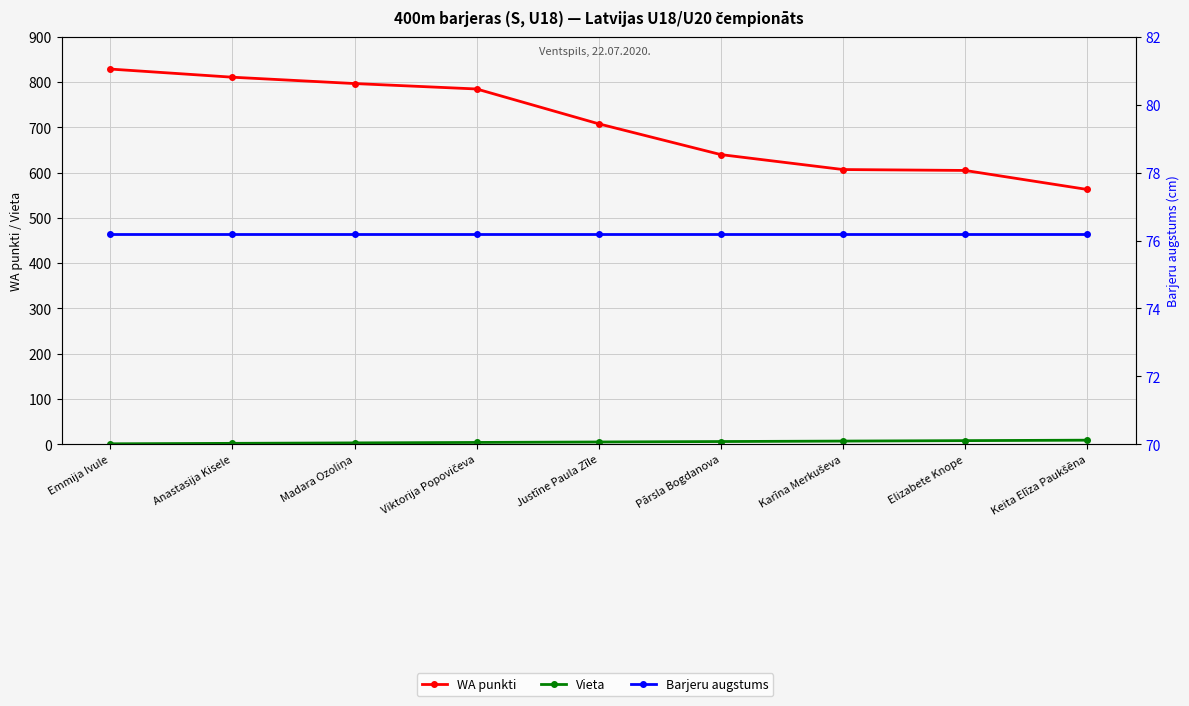

Between Madara Ozoliņa and Justīne Paula Zīle, which is larger?

Madara Ozoliņa